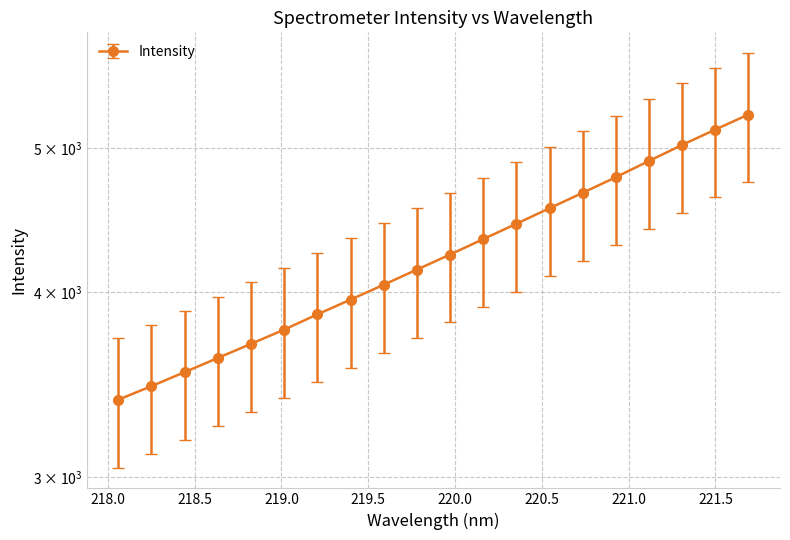

What is the label of the 2nd point from the right?

221.4993